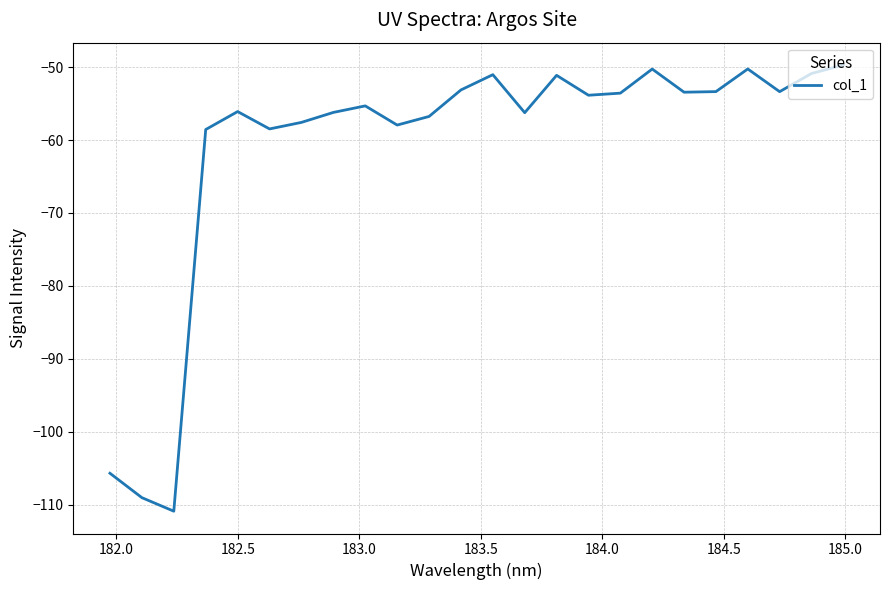

What is the minimum value shown in the chart?

-110.9